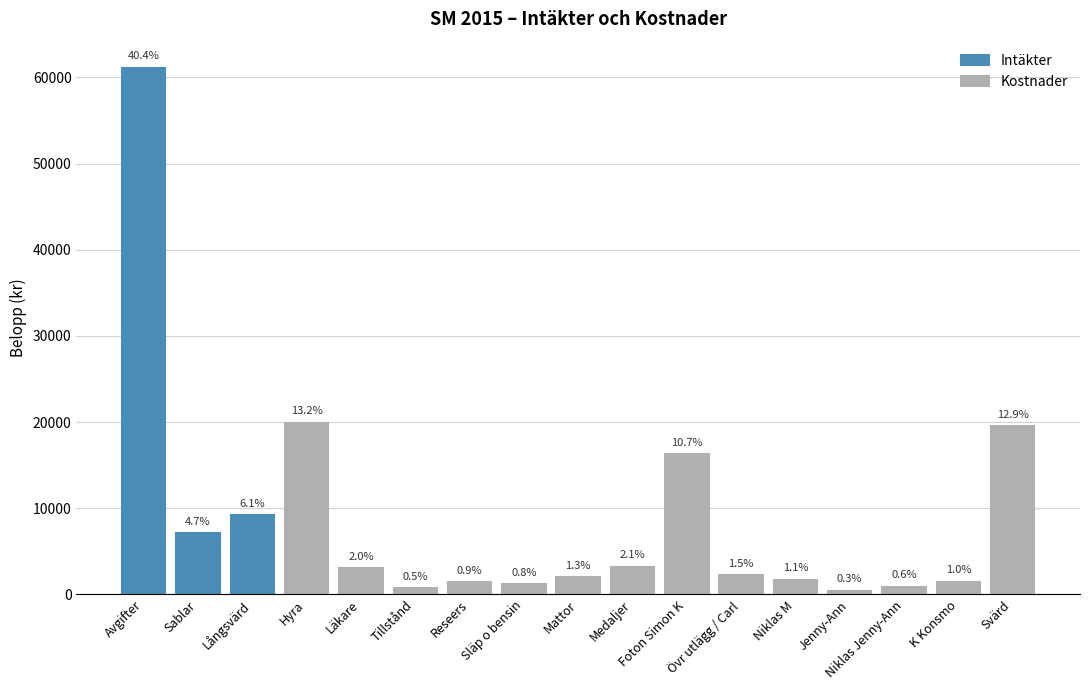

The value at Långsvärd is 2104. True or false?

False